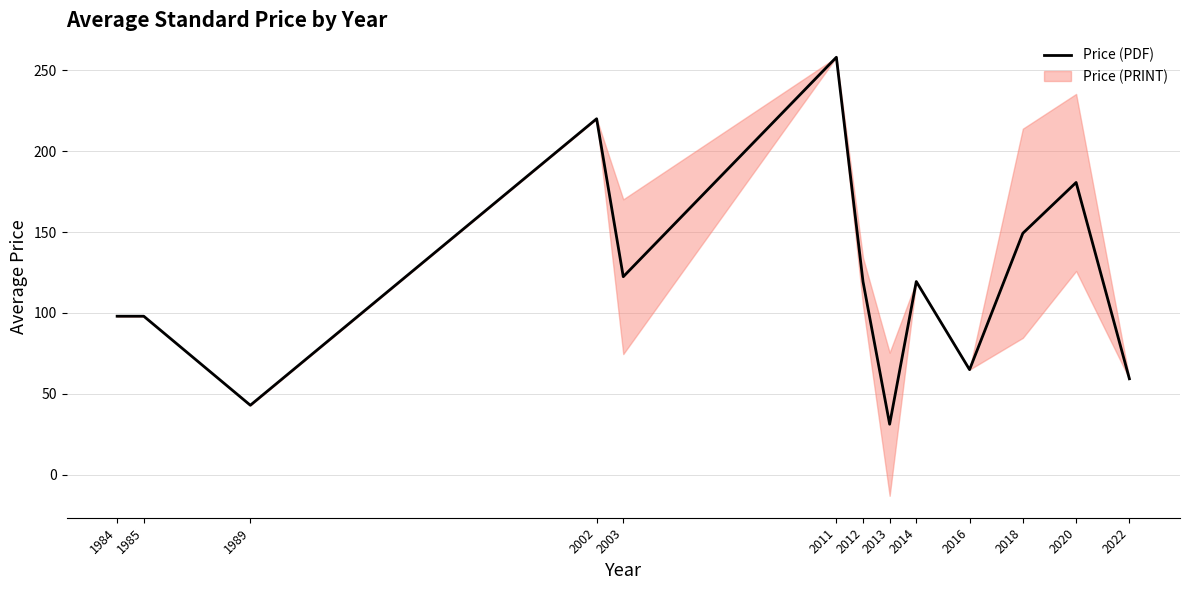

Reading right to left, what are all the values shown in this chart?

2022=59.4	2020=180.6	2018=149.2	2016=65.0	2014=119.4	2013=31.3	2012=119.4	2011=258.0	2003=122.4	2002=220.0	1989=43.0	1985=98.0	1984=98.0